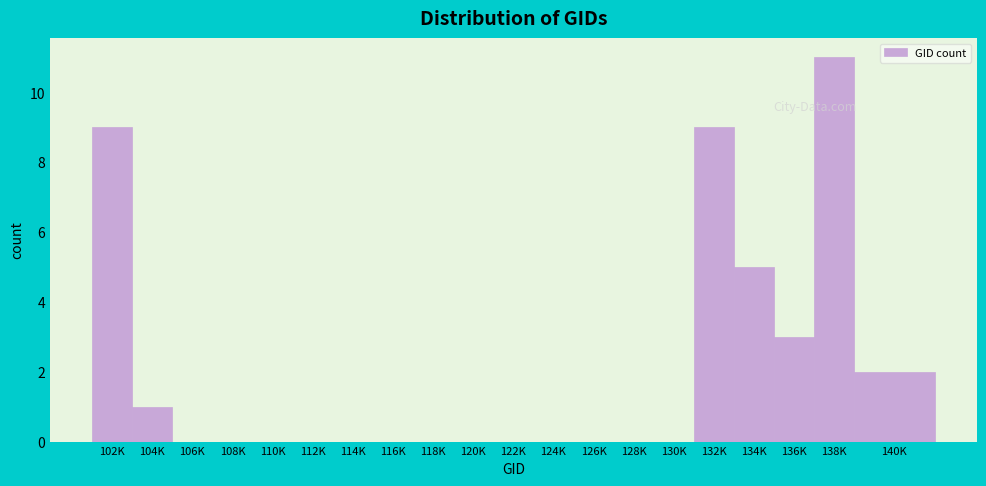

Reading left to right, extract all data points from this chart.

102K=9	104K=1	106K=0	108K=0	110K=0	112K=0	114K=0	116K=0	118K=0	120K=0	122K=0	124K=0	126K=0	128K=0	130K=0	132K=9	134K=5	136K=3	138K=11	140K=2